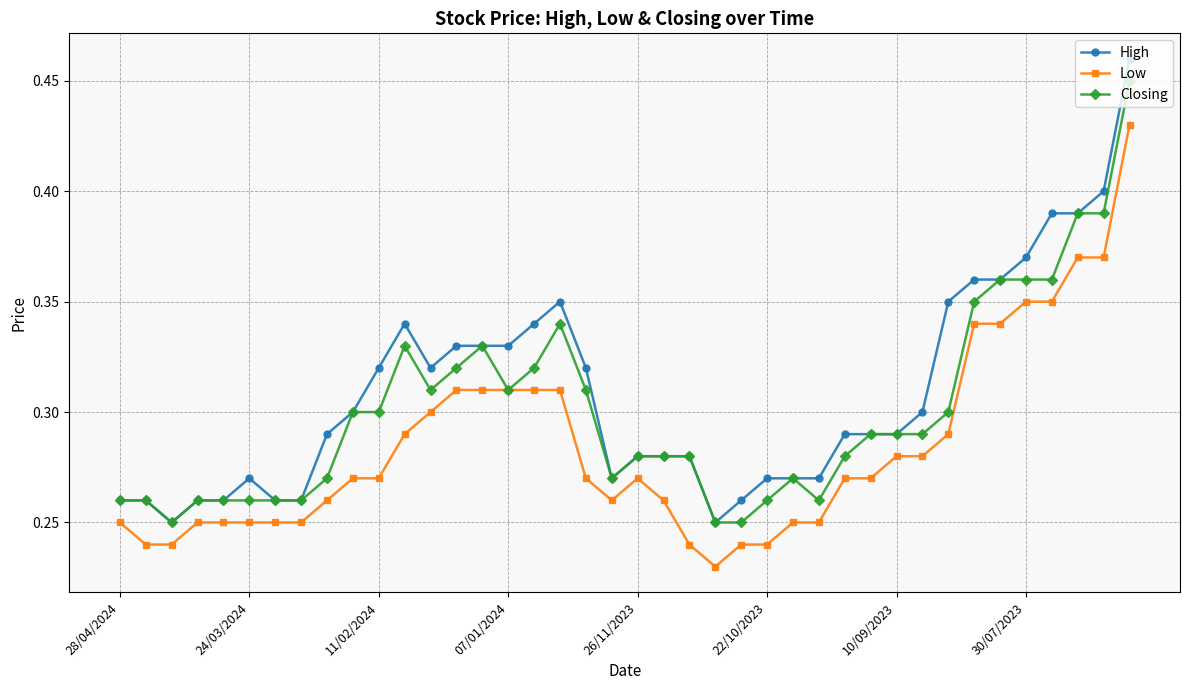

How many High values are between 0 and 1?

40